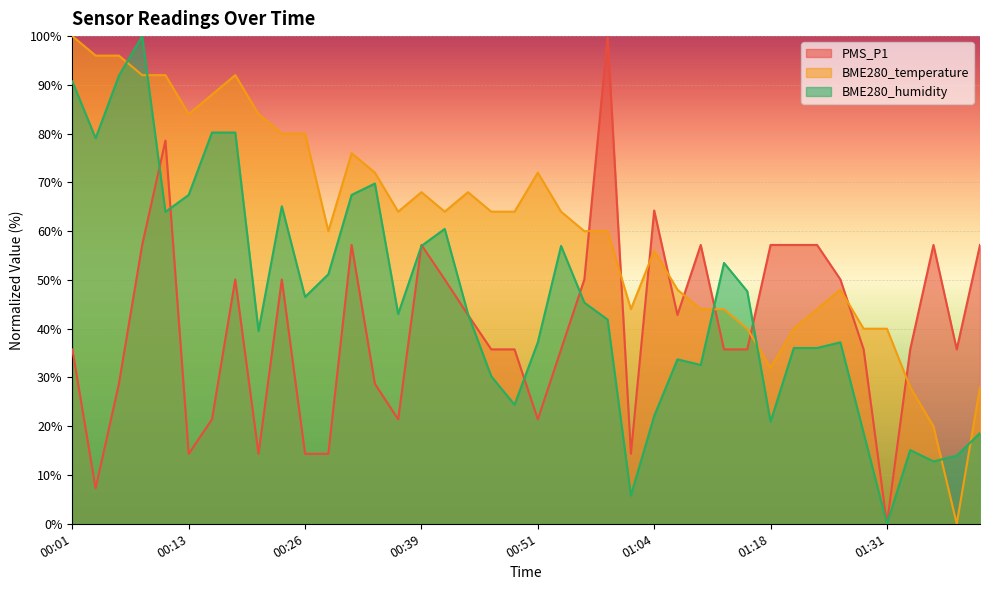

Count the number of categories in the chart.

40